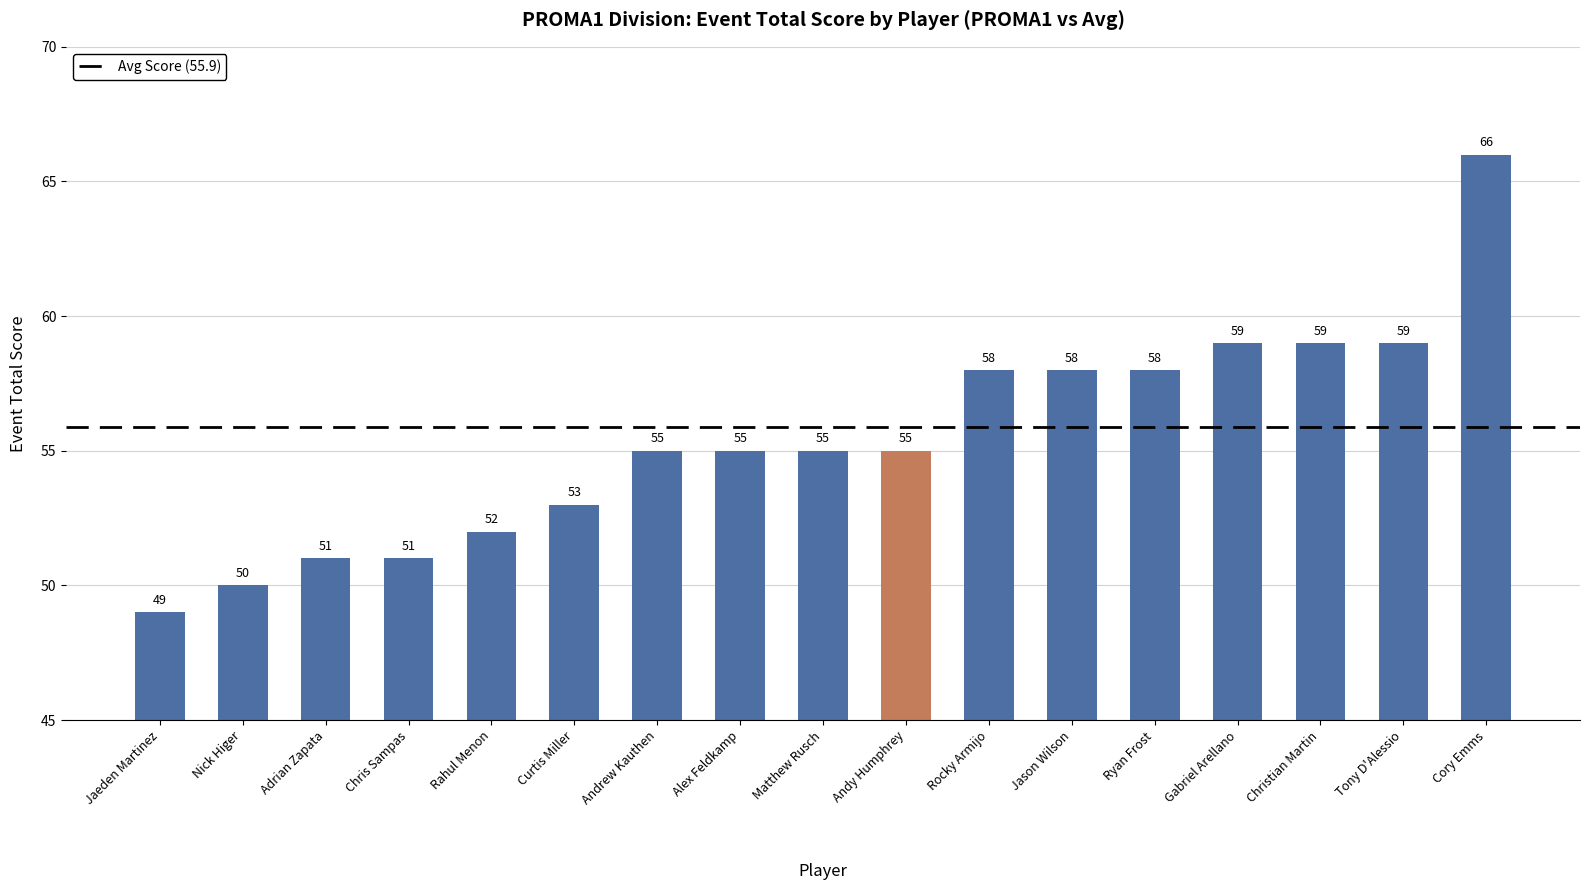

What is the change in value from Jaeden Martinez to Jason Wilson?

+9